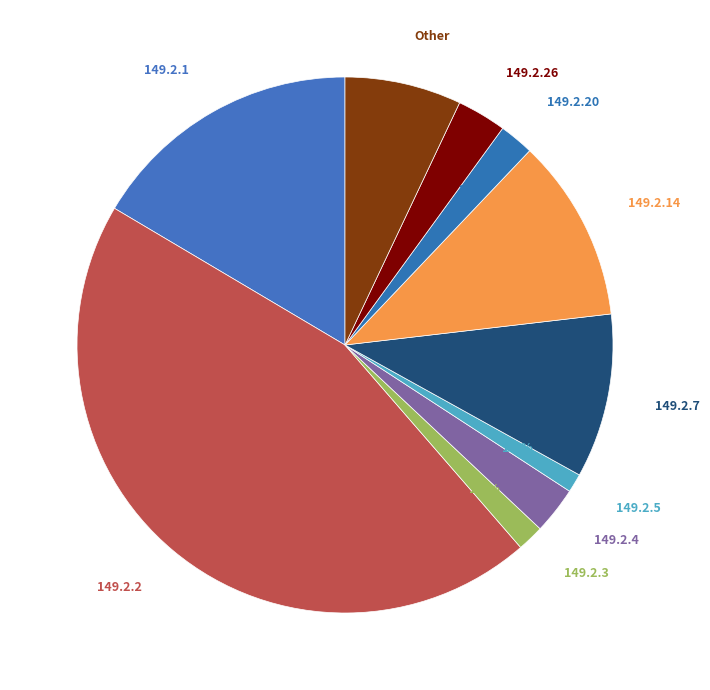

To the nearest percent, what is the average slice percentage?

10%